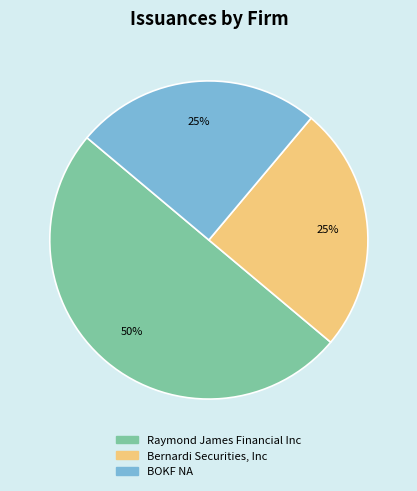

Is Bernardi Securities, Inc the majority of the pie?

No